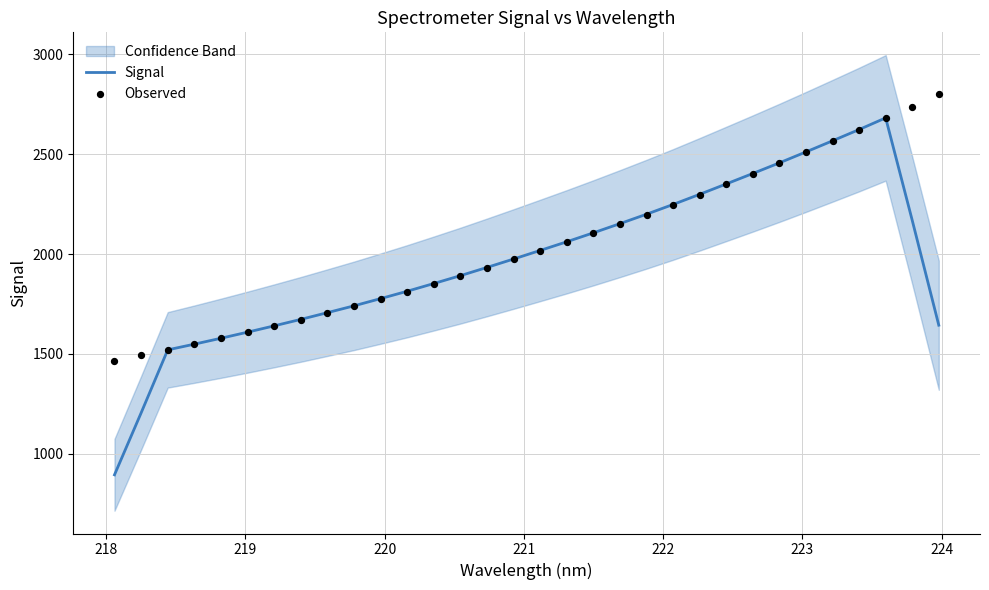

Which series has the largest total across all categories?

Observed